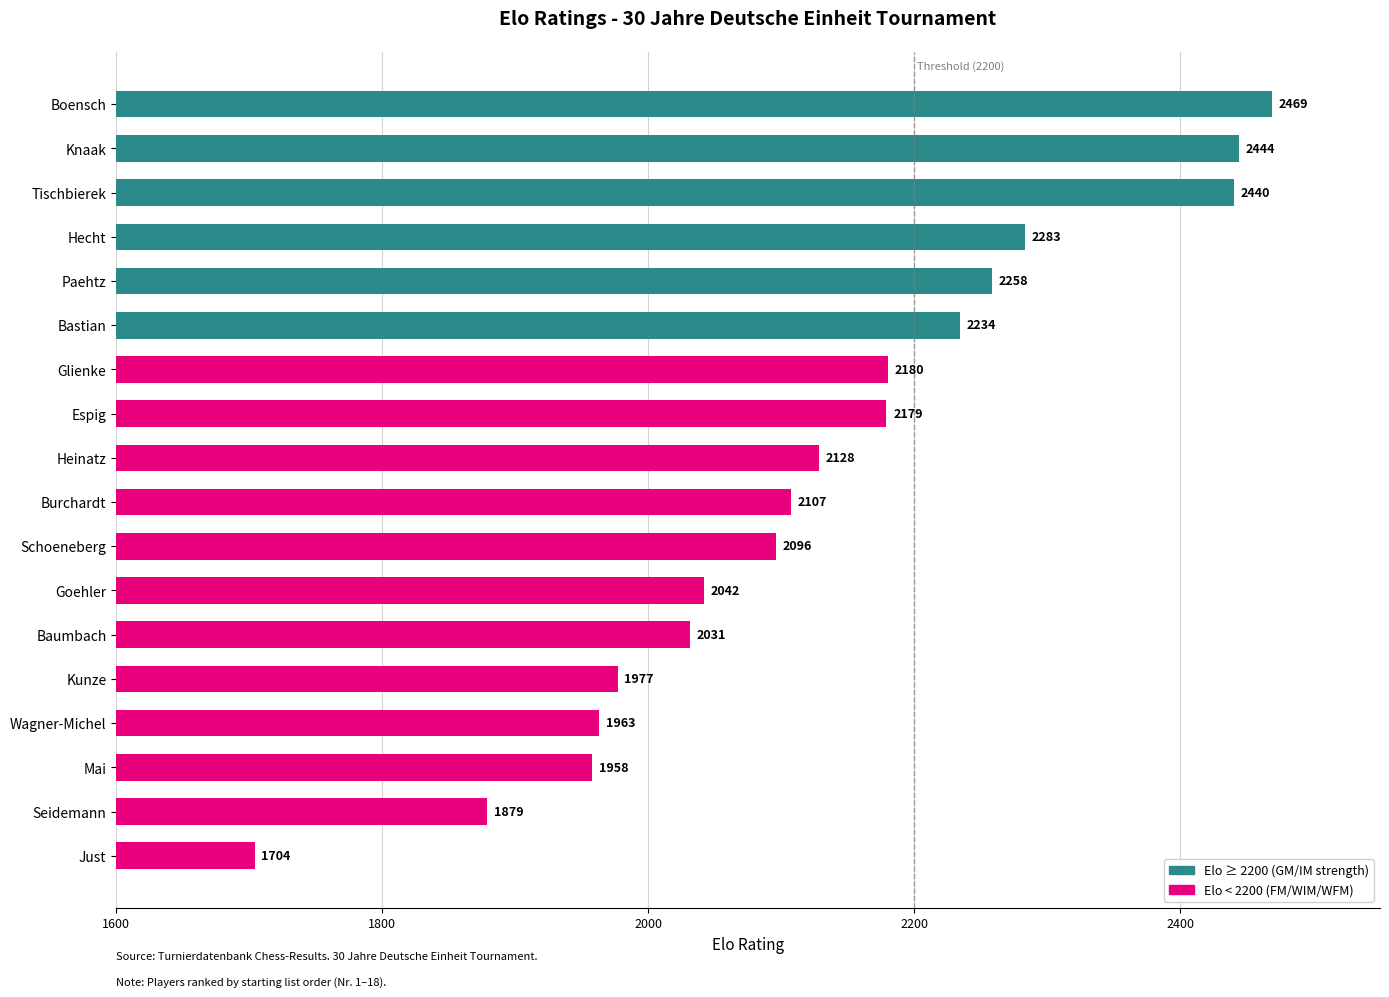

What is the ratio of the value at Glienke to the value at Boensch?

0.9